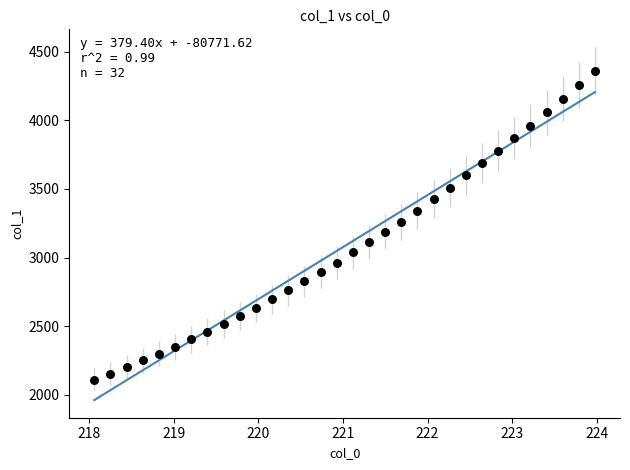

What is the range of Y values (max minus min)?

2251.0